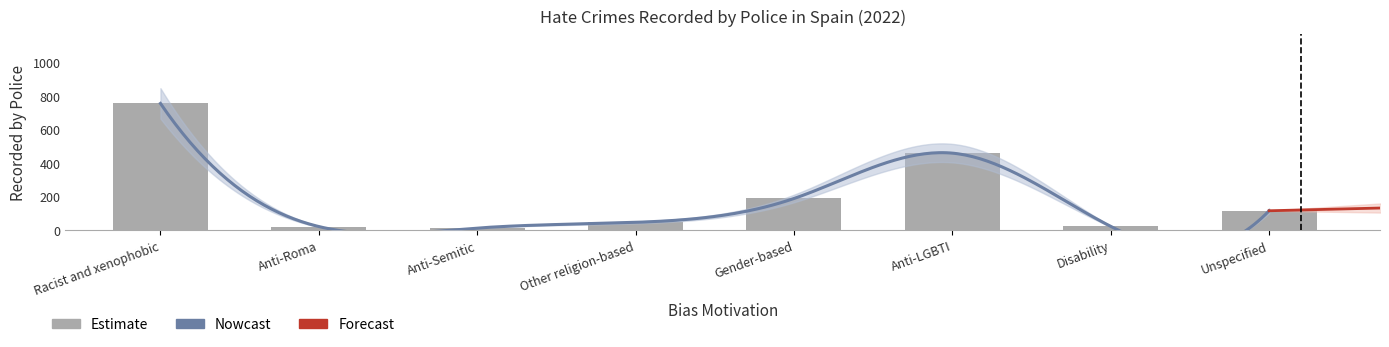

What is the difference between the maximum and minimum values?

742